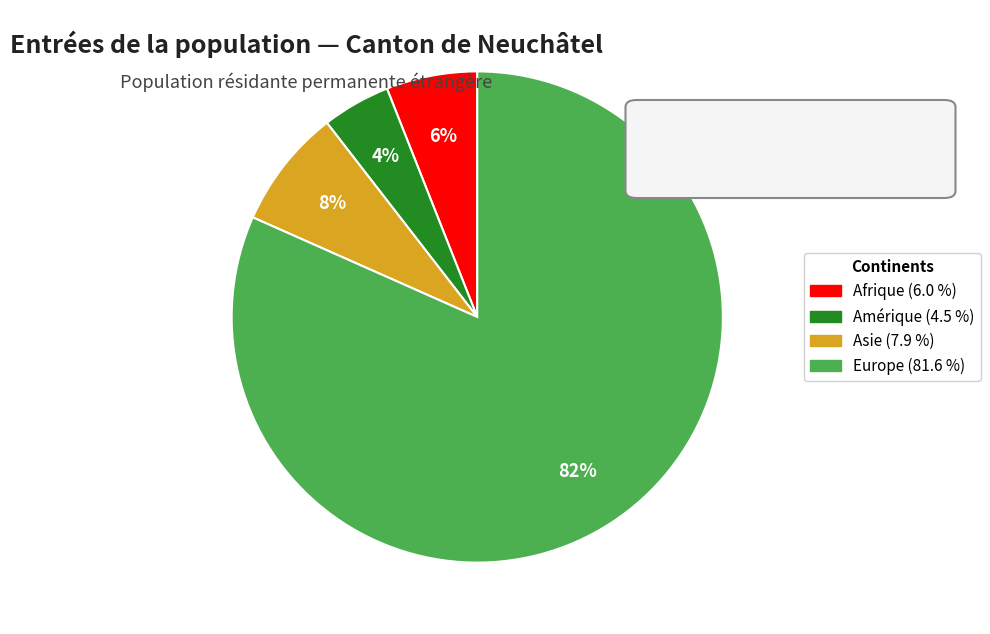

Is there a majority slice in this chart?

Yes